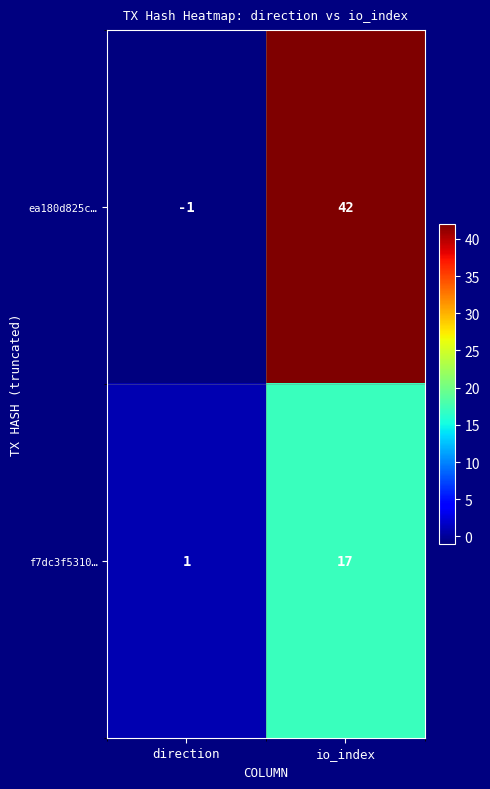

What is the minimum value shown in the chart?

-1